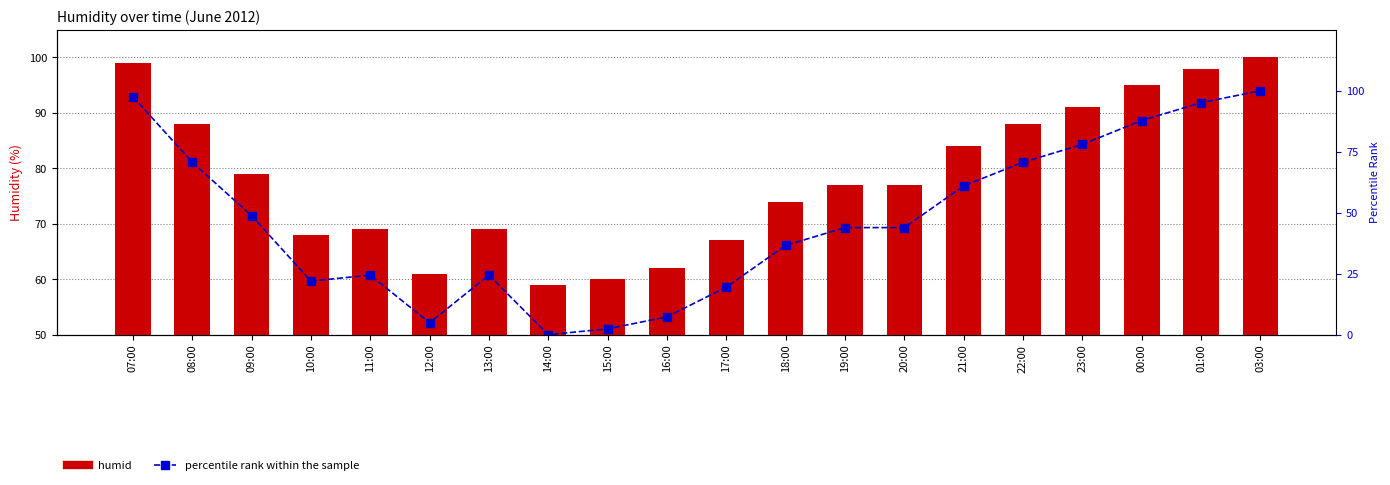

At which label is humid closest to 79?

09:00